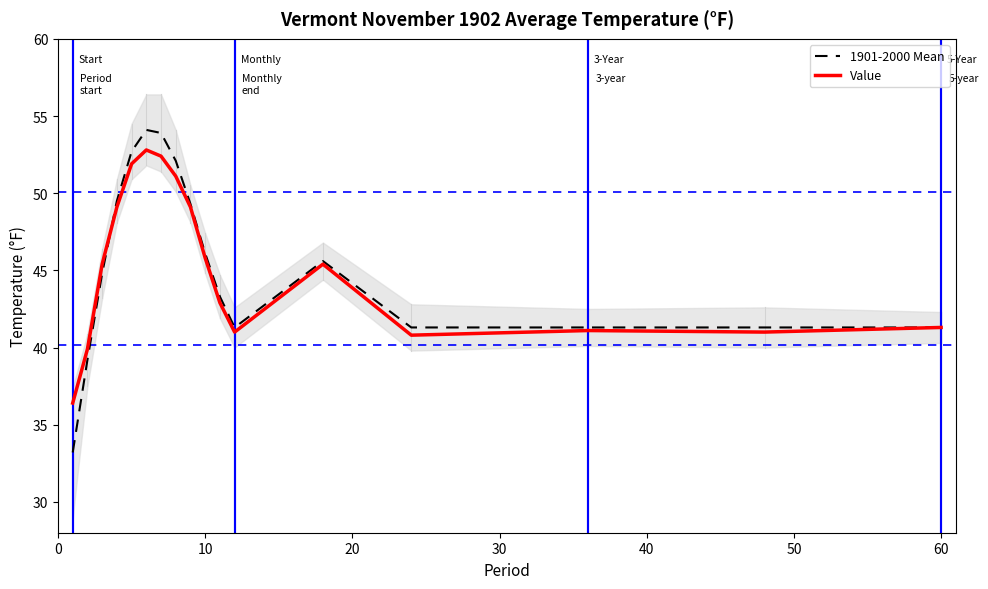

What is the highest value of the Value series?

52.8